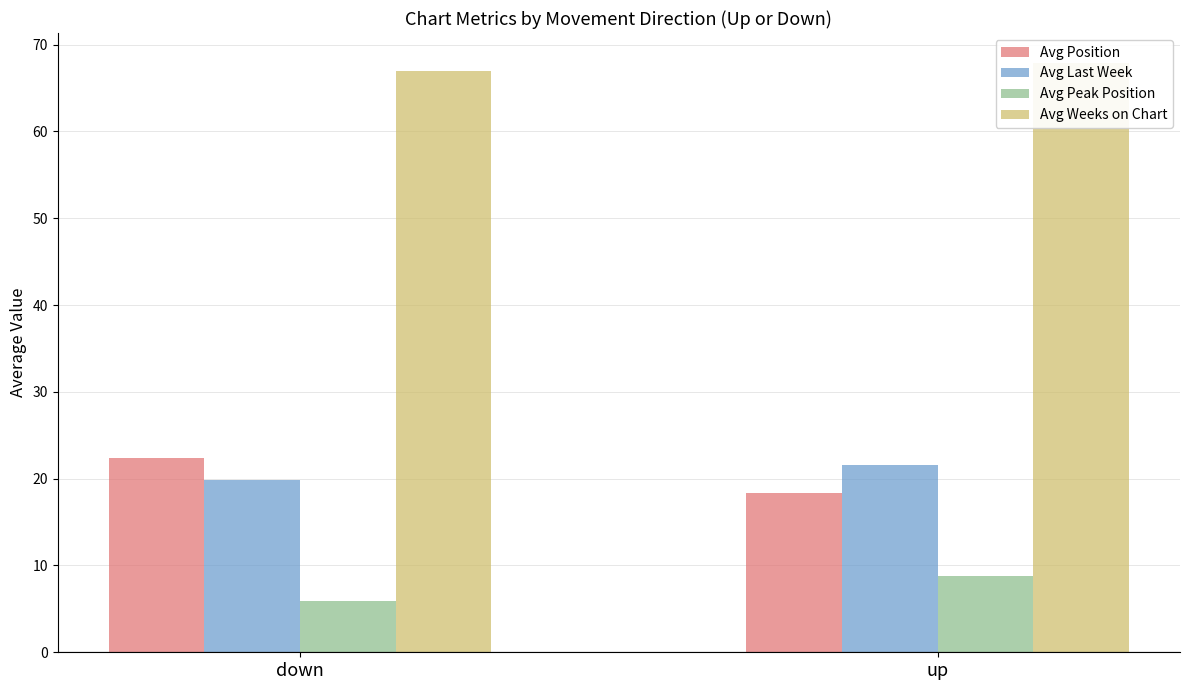

Which series has the largest range (max minus min)?

Avg Position